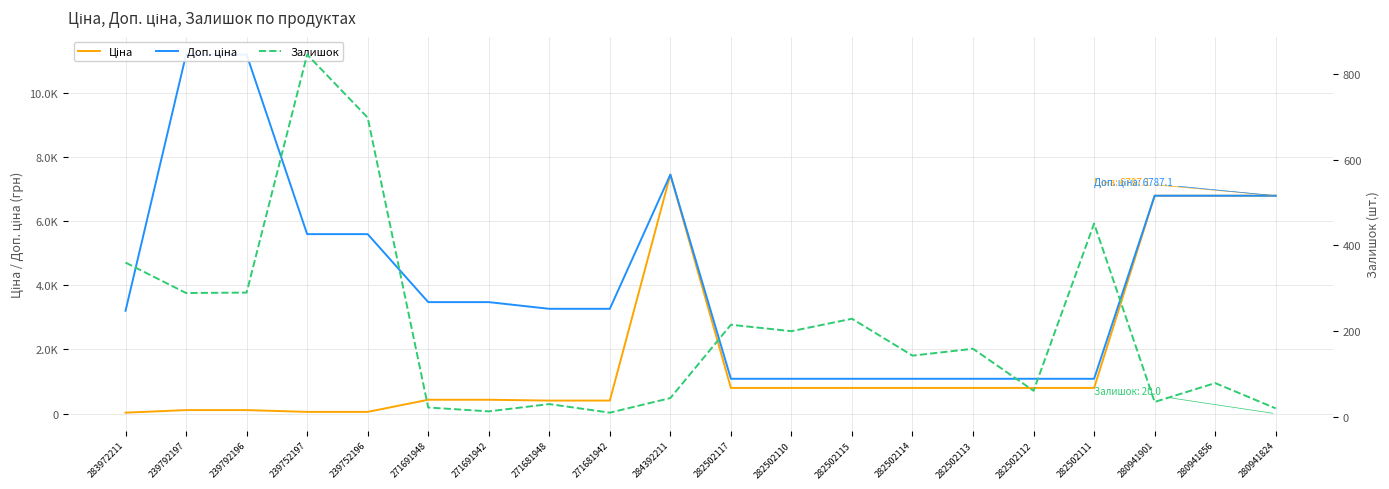

How many times do Залишок and Ціна cross each other?

1